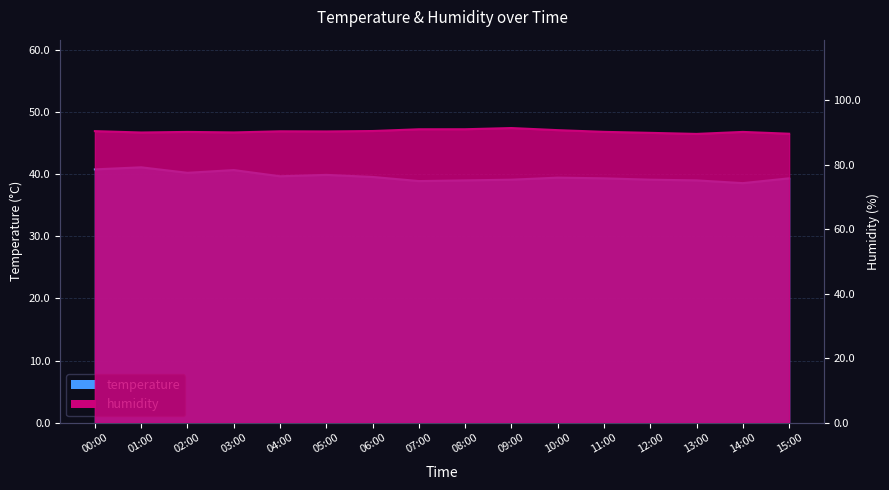

At which label does temperature first exceed 39?

00:00